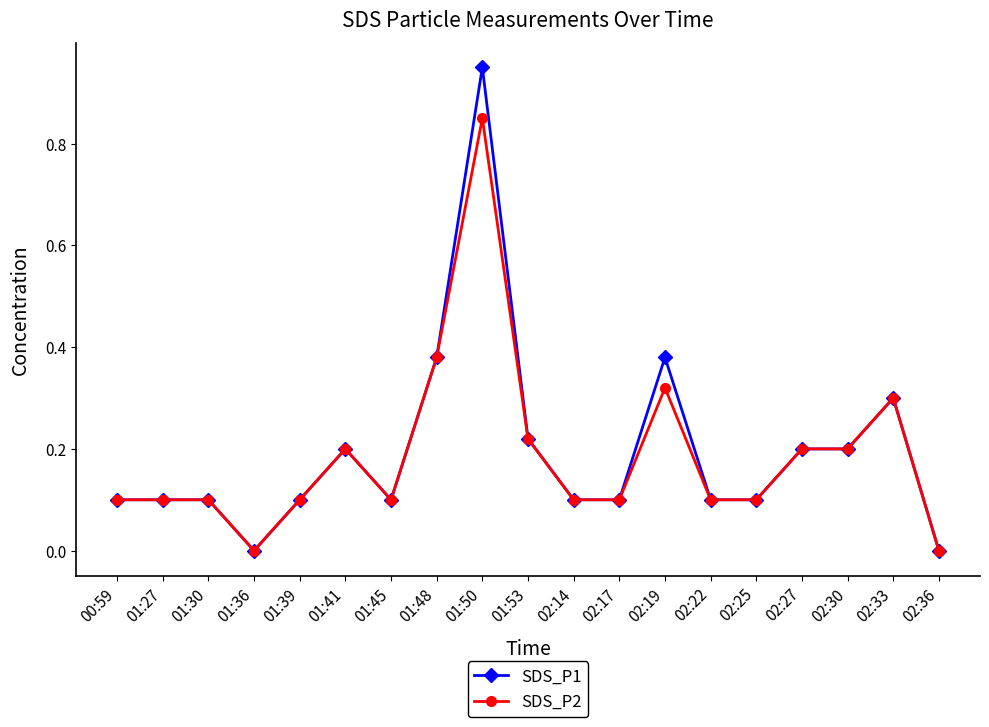

Which series has the largest range (max minus min)?

SDS_P1